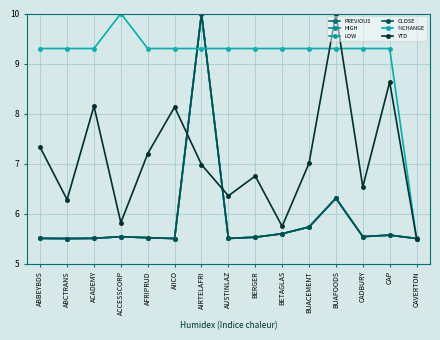

At which category is the sum across all series the highest?

AIRTELAFRI